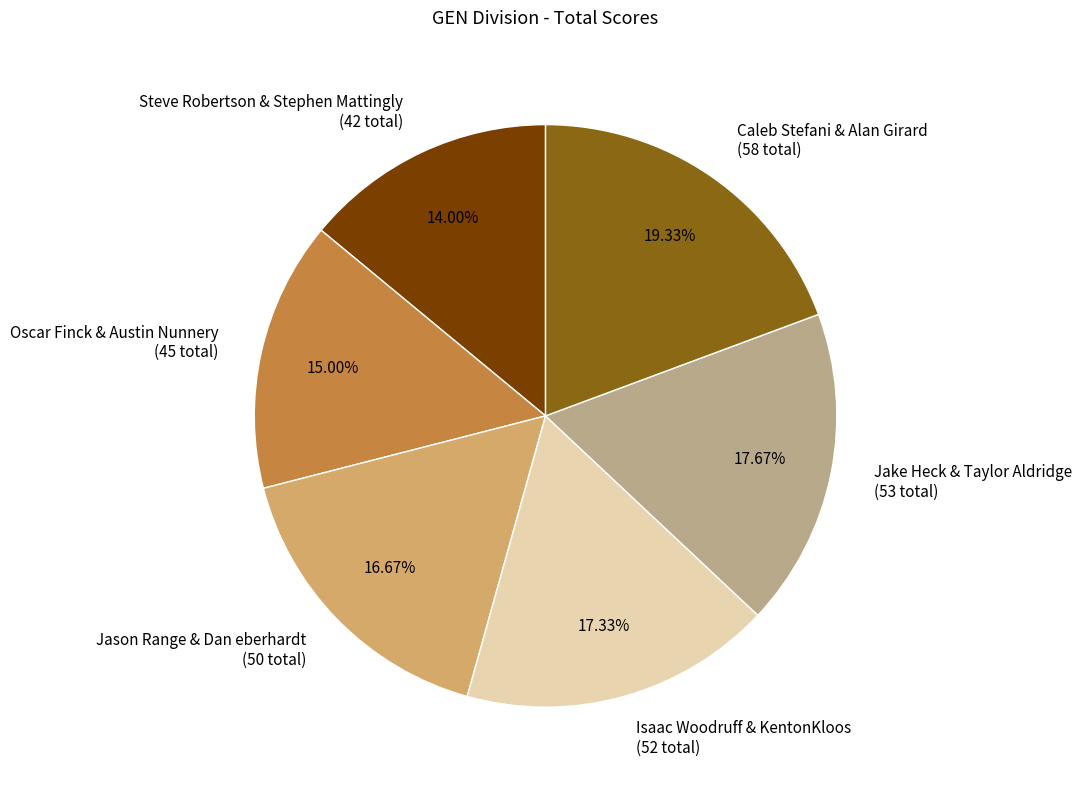

What is the smallest slice in the pie chart?

Steve Robertson & Stephen Mattingly (42 total)